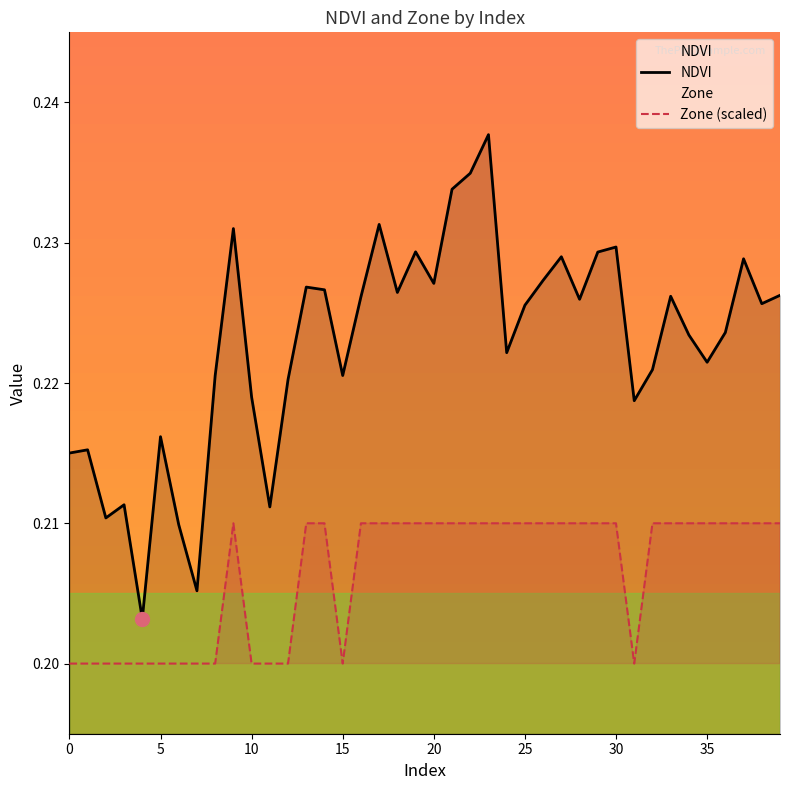

The value of NDVI at 38 is 0.2. True or false?

True